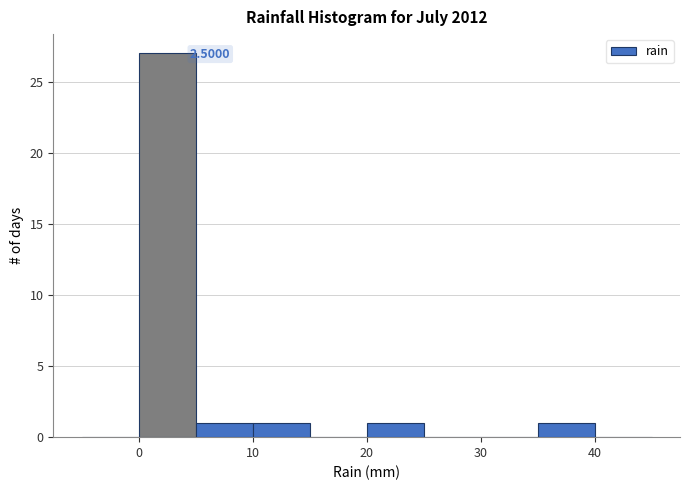

Which range on the x-axis has the tallest bar?

0 to 5